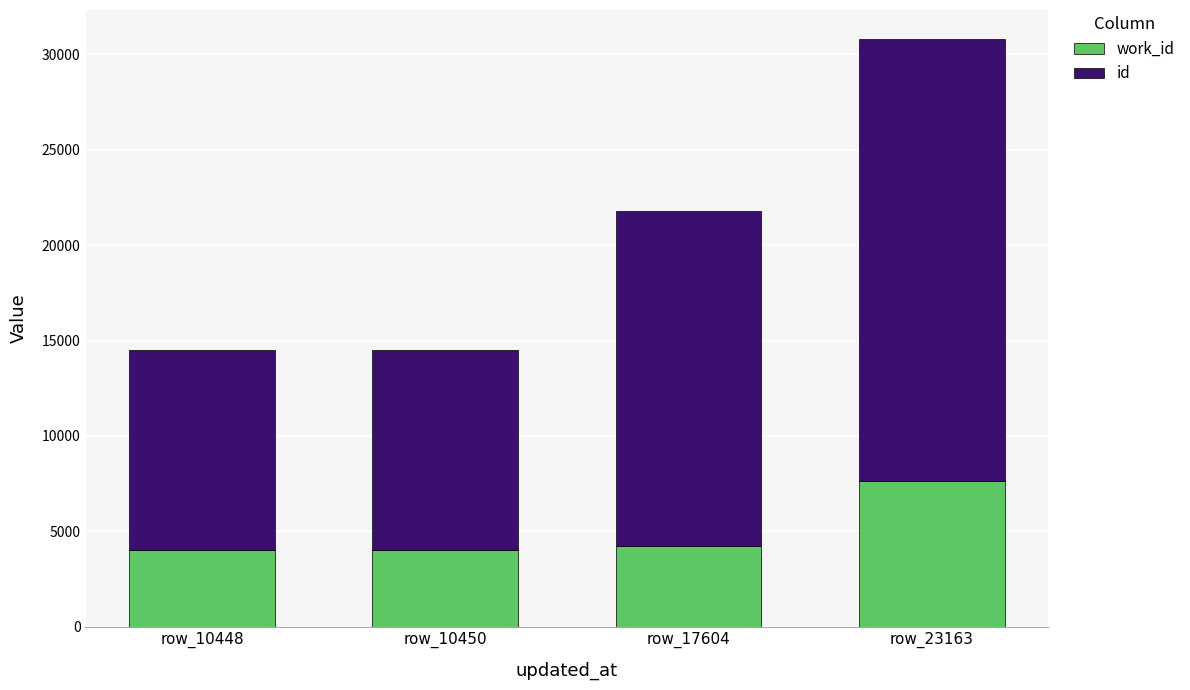

What are all the series names shown in the legend?

work_id, id